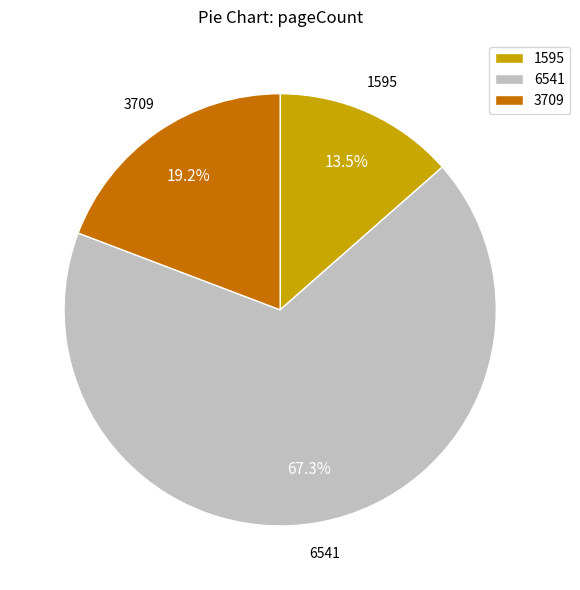

How much of the chart is everything except 6541?

32.7%